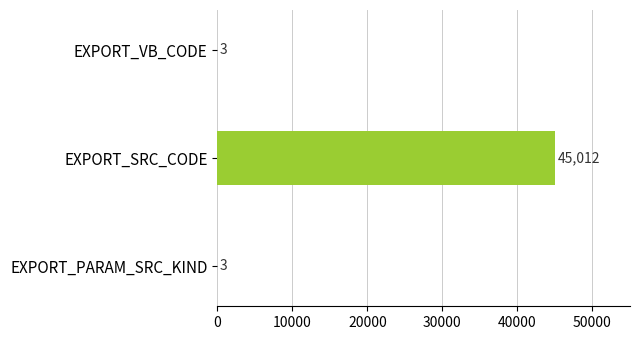

The value at EXPORT_SRC_CODE is 10535. True or false?

False